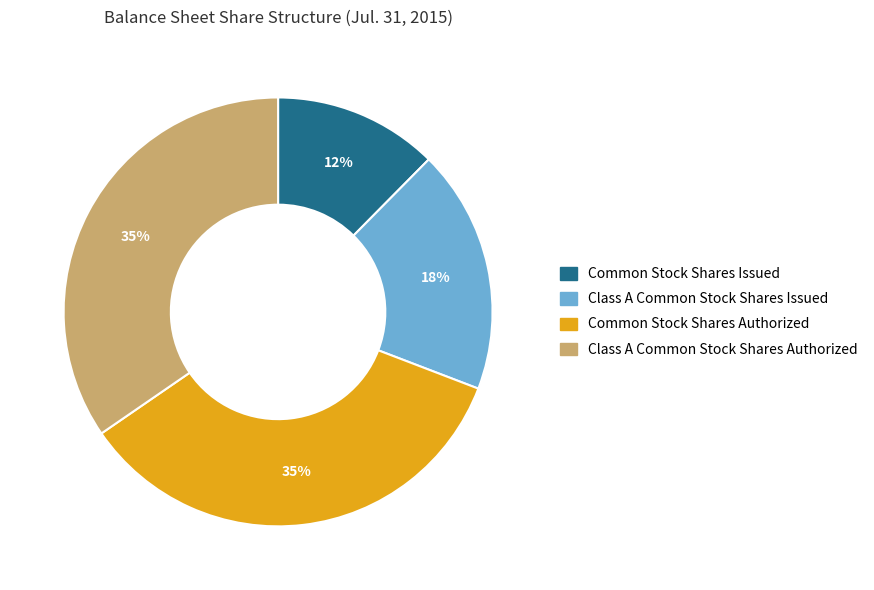

Which has a higher value, Class A Common Stock Shares Issued or Common Stock Shares Issued?

Class A Common Stock Shares Issued